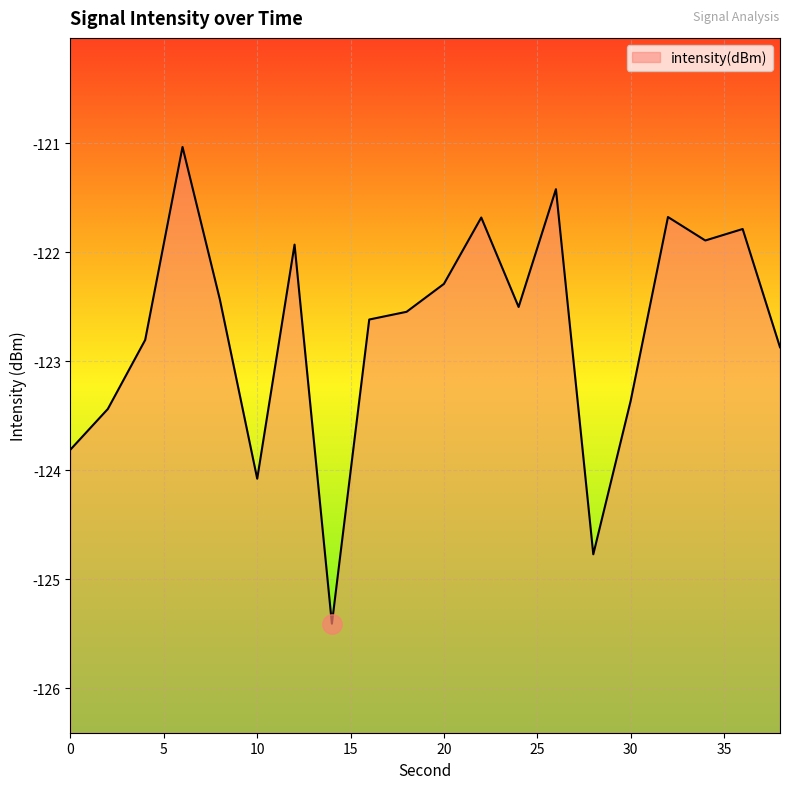

How many lines are shown in the chart?

1